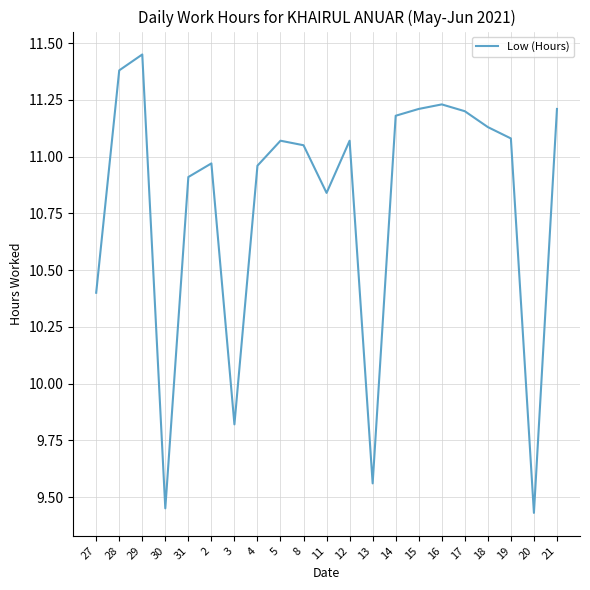

What position from the left is 11?

11